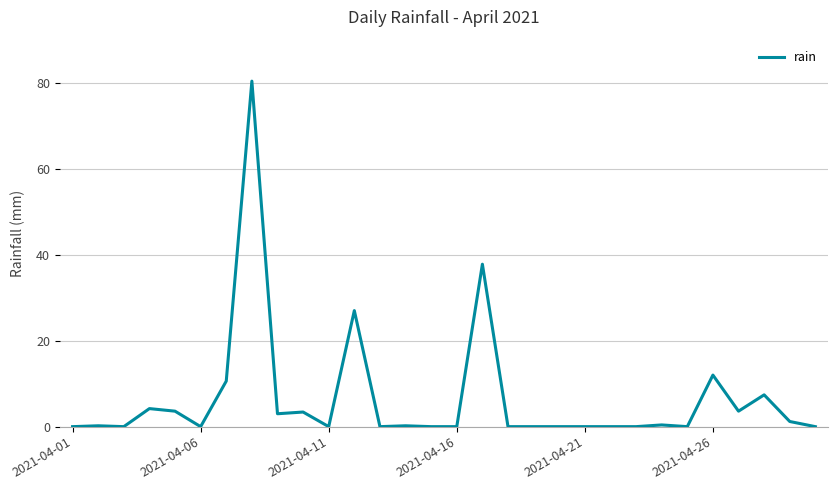

Reading right to left, extract all data points from this chart.

0.0	1.2	7.4	3.6	12.0	0.0	0.4	0.0	0.0	0.0	0.0	0.0	0.0	37.8	0.0	0.0	0.2	0.0	27.0	0.0	3.4	3.0	80.4	10.6	0.0	3.6	4.2	0.0	0.2	0.0